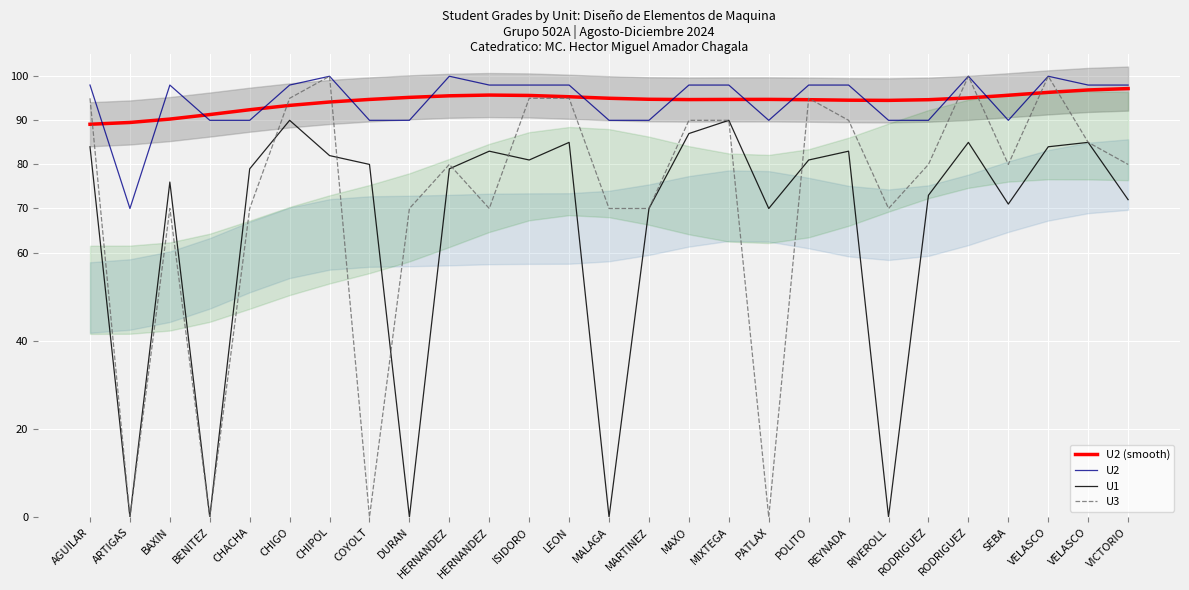

Where is the first local minimum for U2 (smooth)?

MAXO